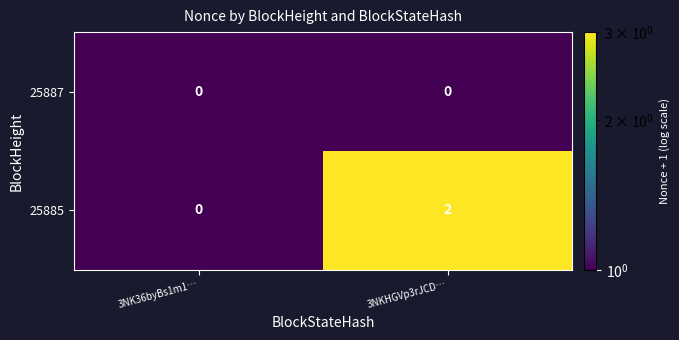

How many categories are shown in the chart?

2